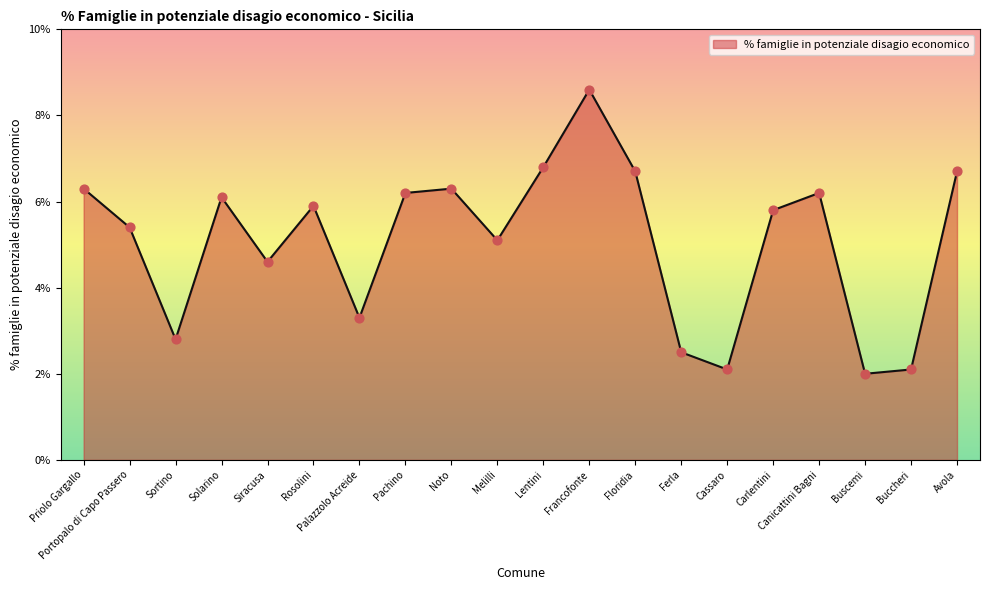

Approximately how many times larger is the value at Palazzolo Acreide compared to Melilli?

0.6